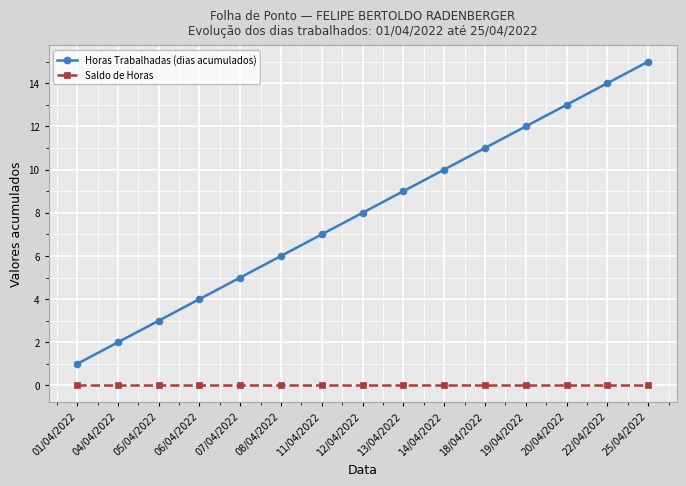

What is the spread (max minus min) of values at 01/04/2022?

1